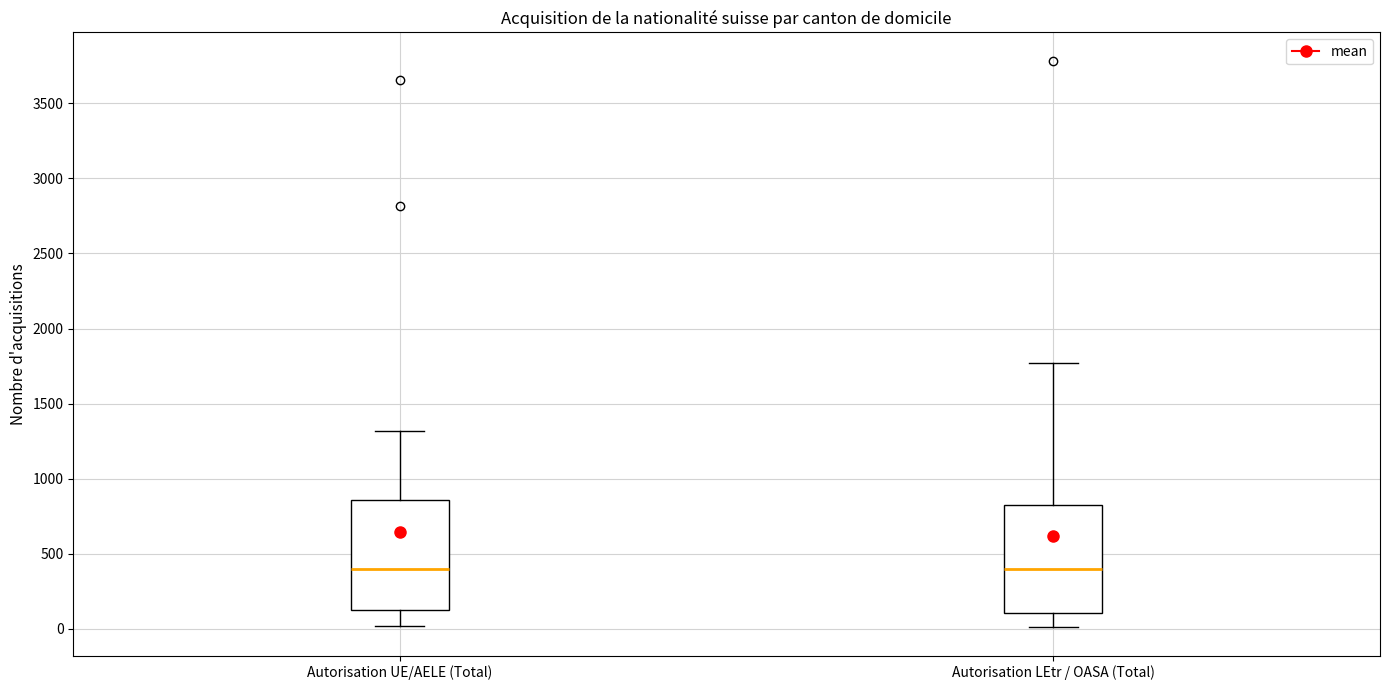

Reading left to right, transcribe this box plot: for each box, give where its median line is, the range the box spans, and where its two whiskers end, as read against the y-axis. The values are not printed on the chart, so give them approximately, as read against the axis.

Autorisation UE/AELE (Total): median 400, box 150 to 850, whiskers 0 to 1300
Autorisation LEtr / OASA (Total): median 400, box 100 to 800, whiskers 0 to 1750